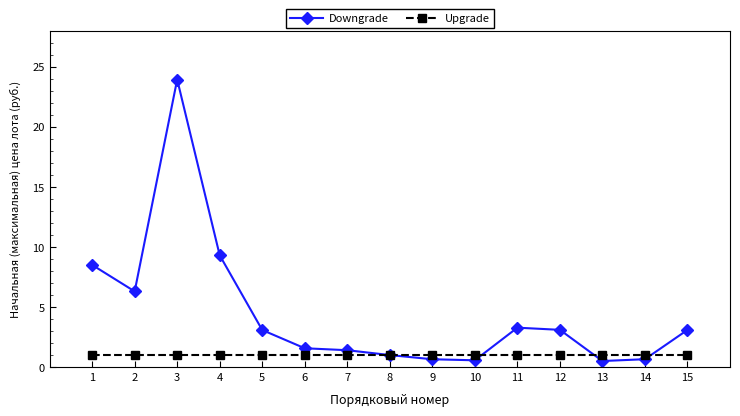

What is the difference between the highest and lowest values at 5?

2.1